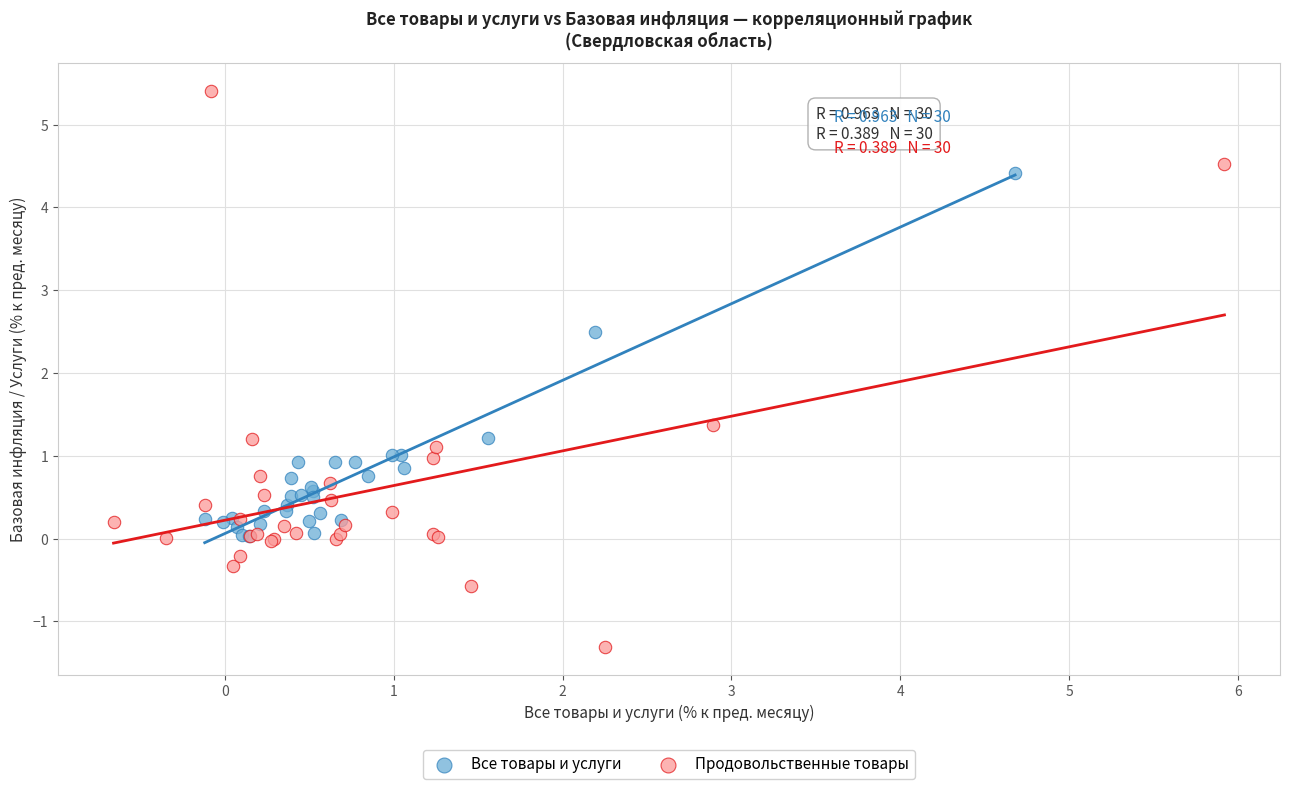

Which series has the widest spread of Y values?

Продовольственные товары